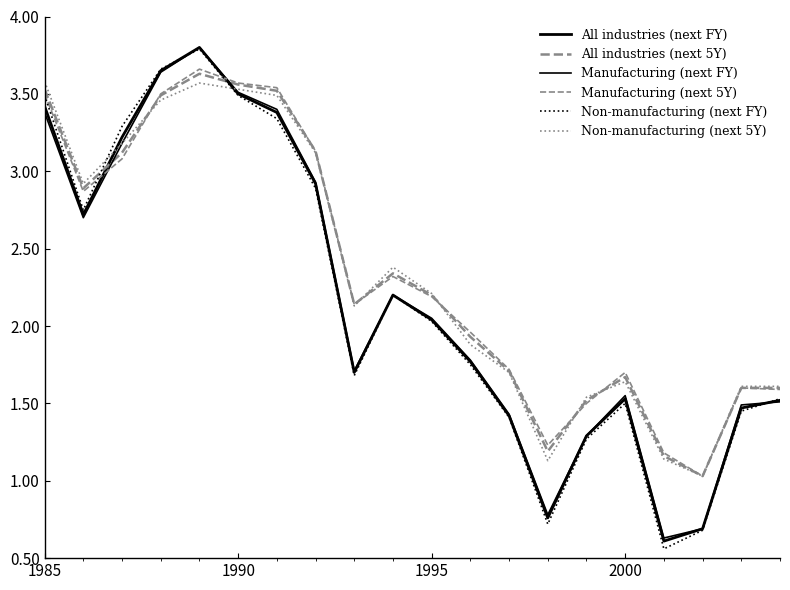

How many lines are shown in the chart?

6